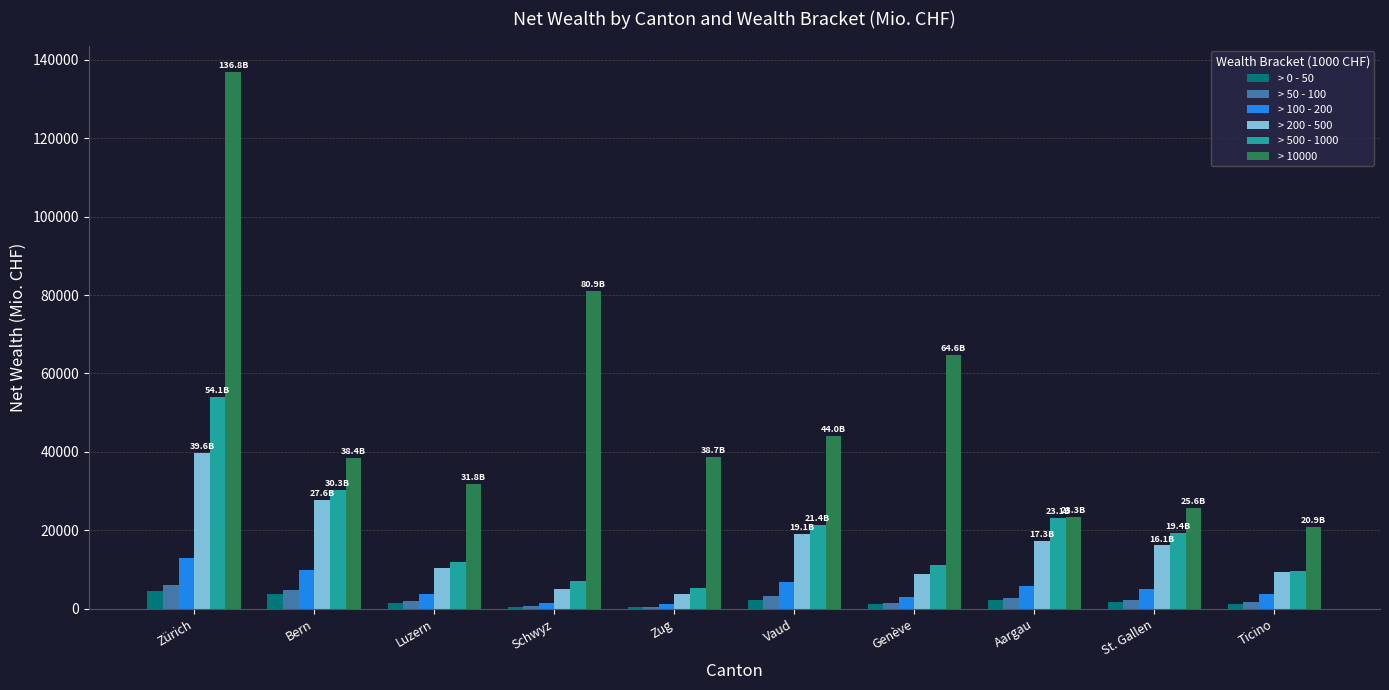

At which label does > 10000 first exceed 38730?

Zürich